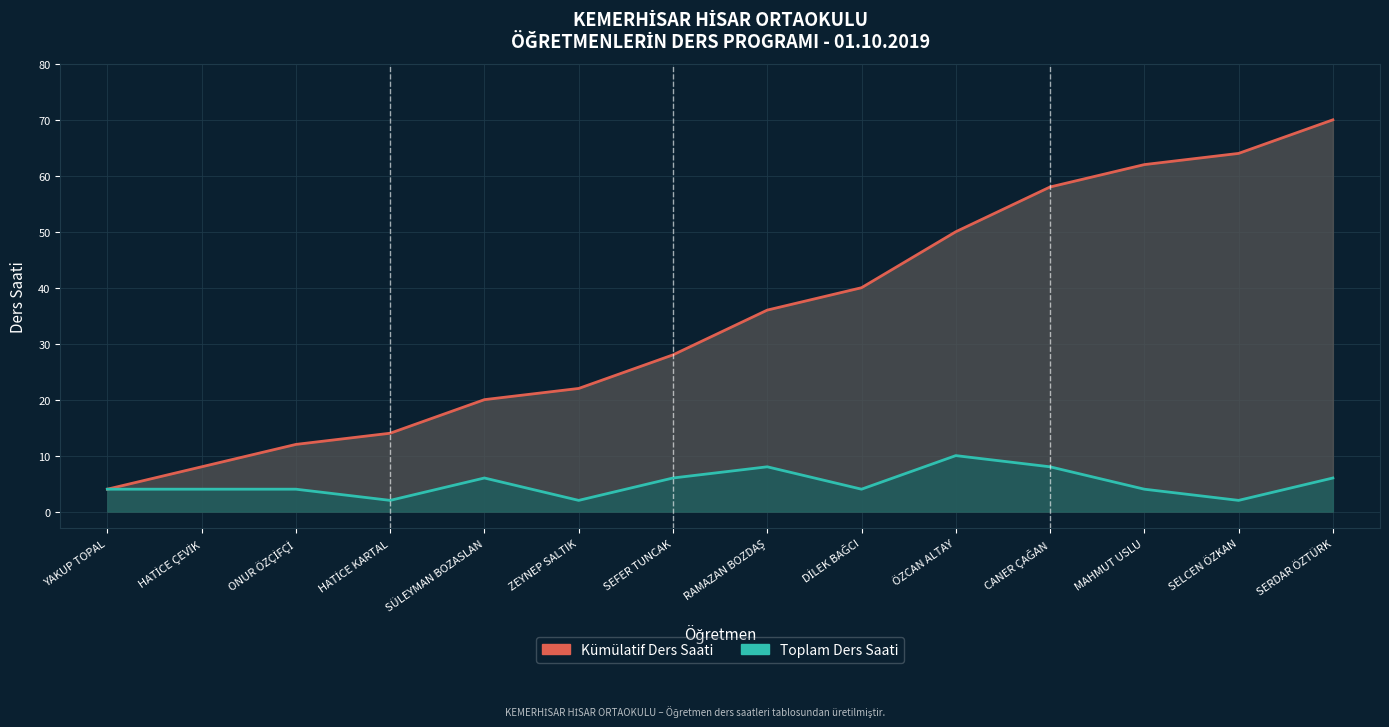

Which has a higher value, SEFER TUNCAK or RAMAZAN BOZDAŞ?

RAMAZAN BOZDAŞ